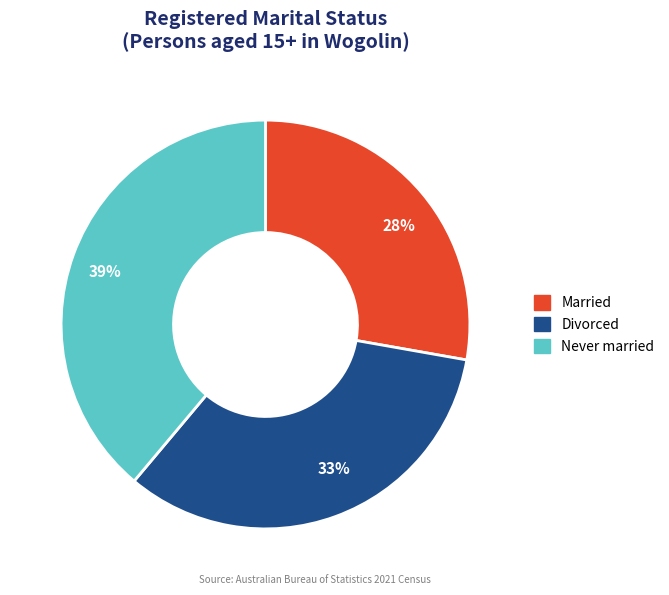

True or false: 33% accounts for 33% of the total.

True